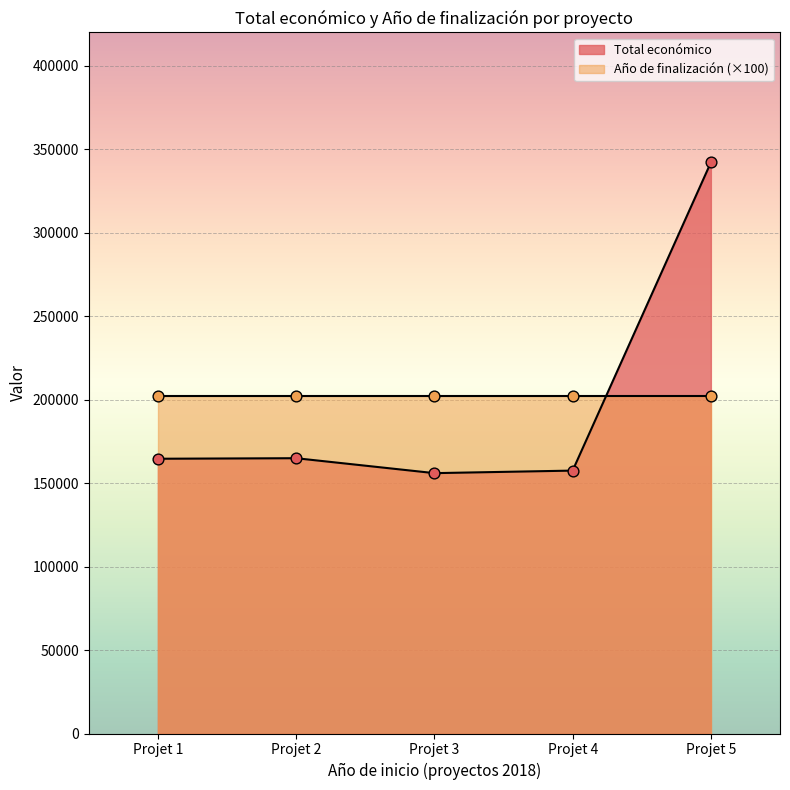

At which label does Total económico reach its peak?

Projet 5